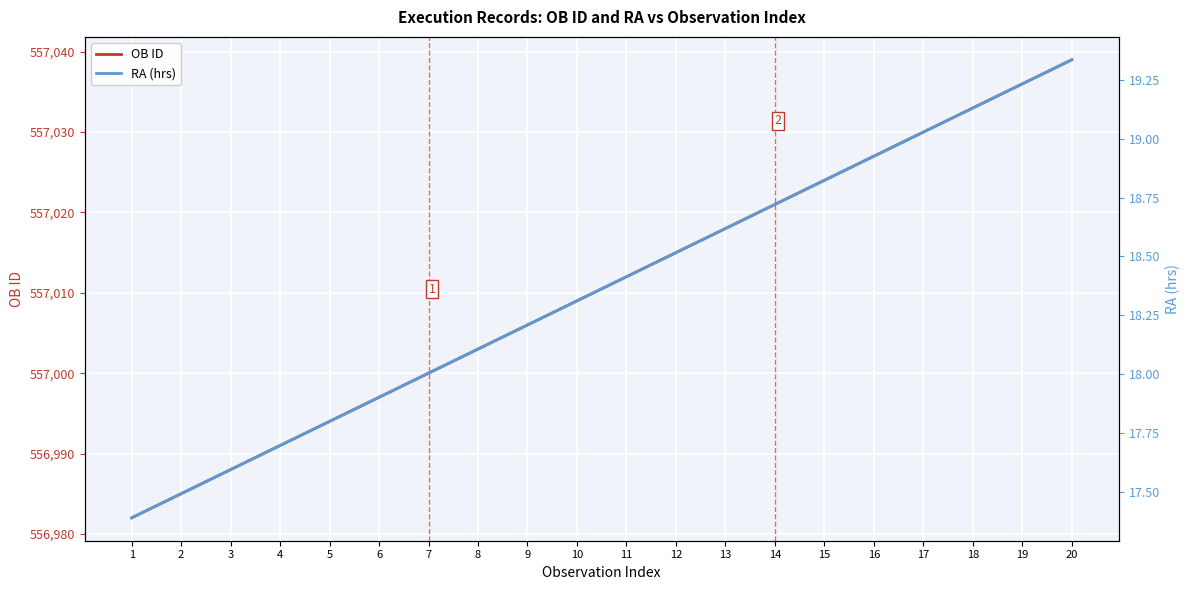

What is the spread (max minus min) of values at 1?

556964.6